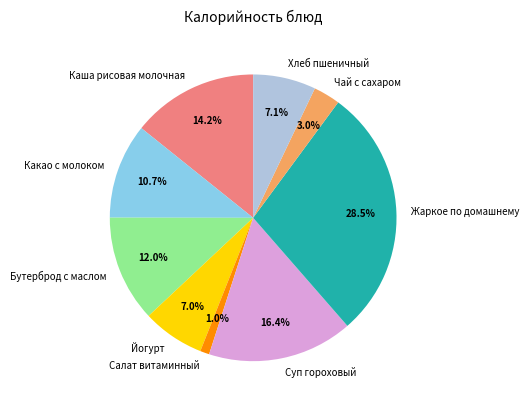

Between Йогурт and Какао с молоком, which is larger?

Какао с молоком